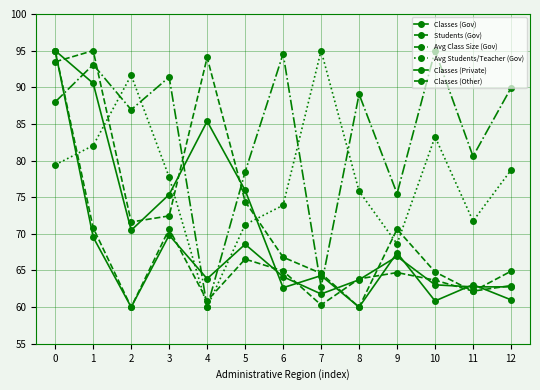

How many data points in Classes (Other) are less than 70?

6